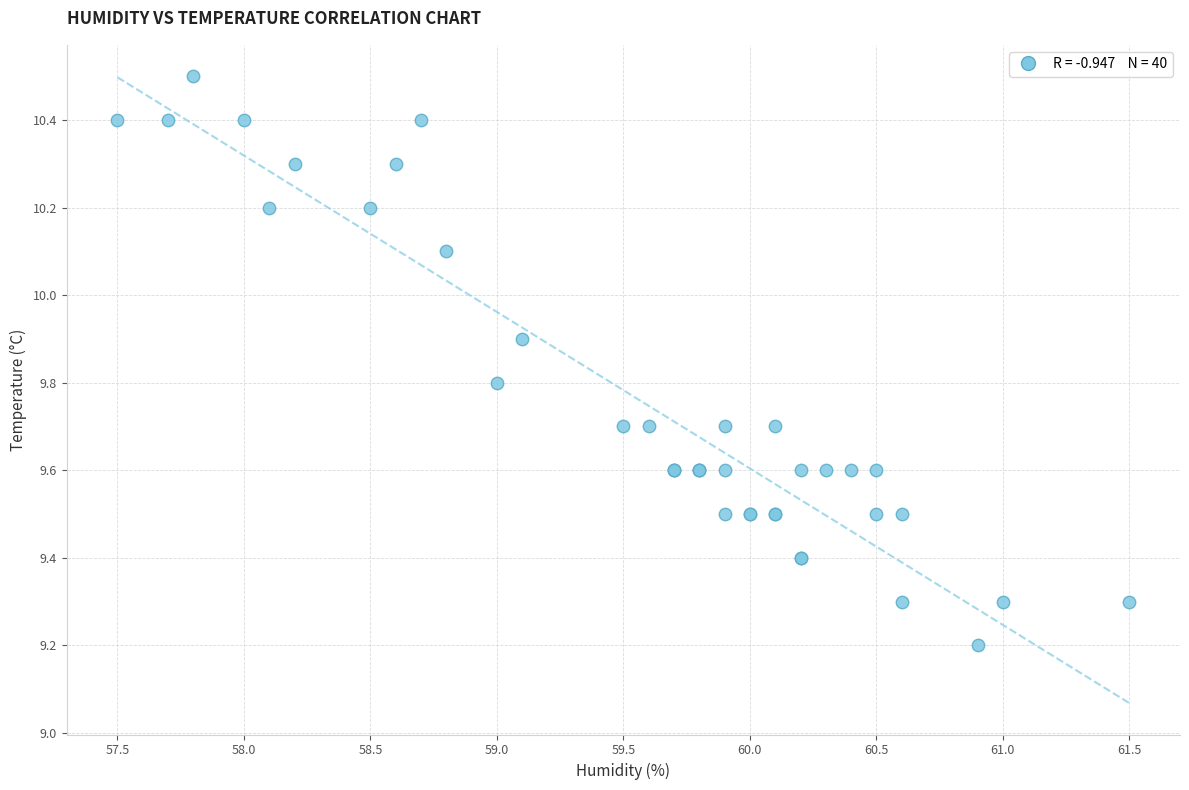

What Y value in the scatter plot is closest to 9?

9.2